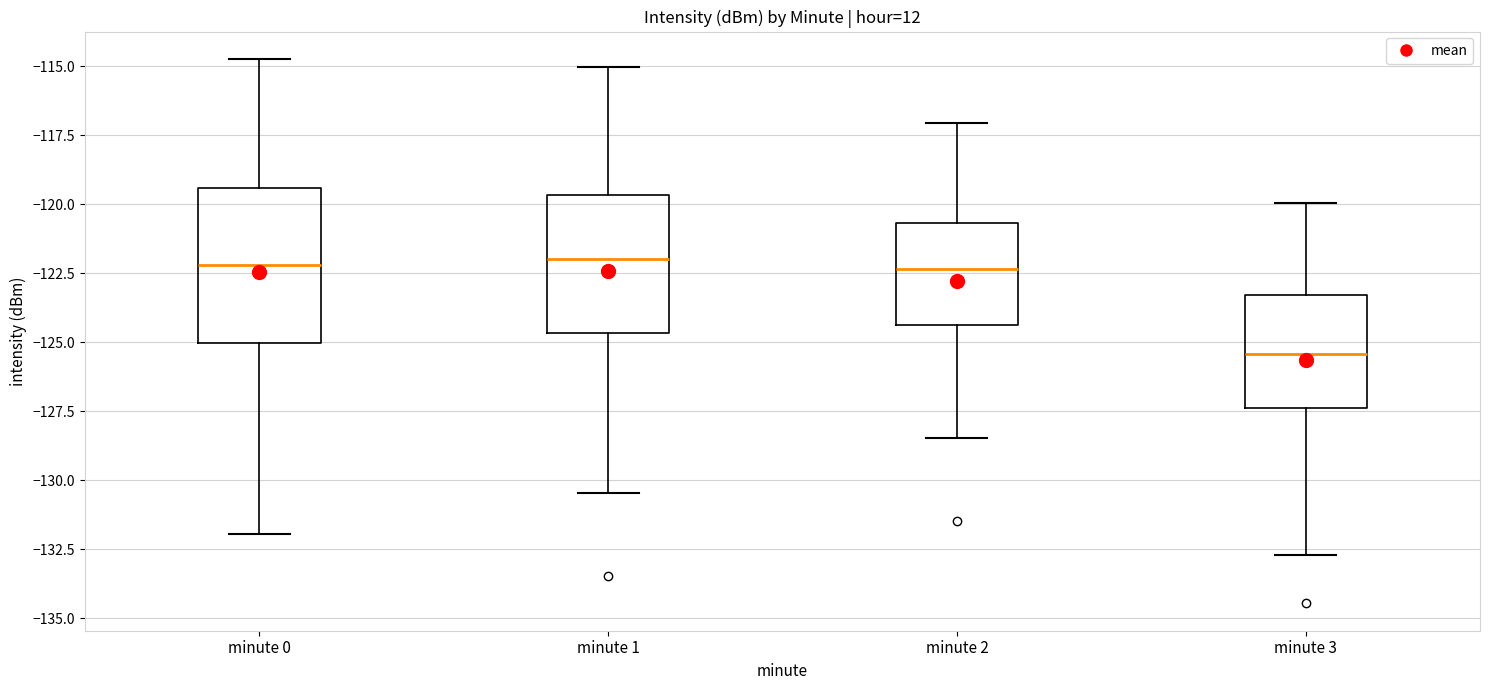

Where is the lower edge of the box for minute 0 on the y-axis? The values are not printed on the chart, so give them approximately, as read against the axis.

-125.0